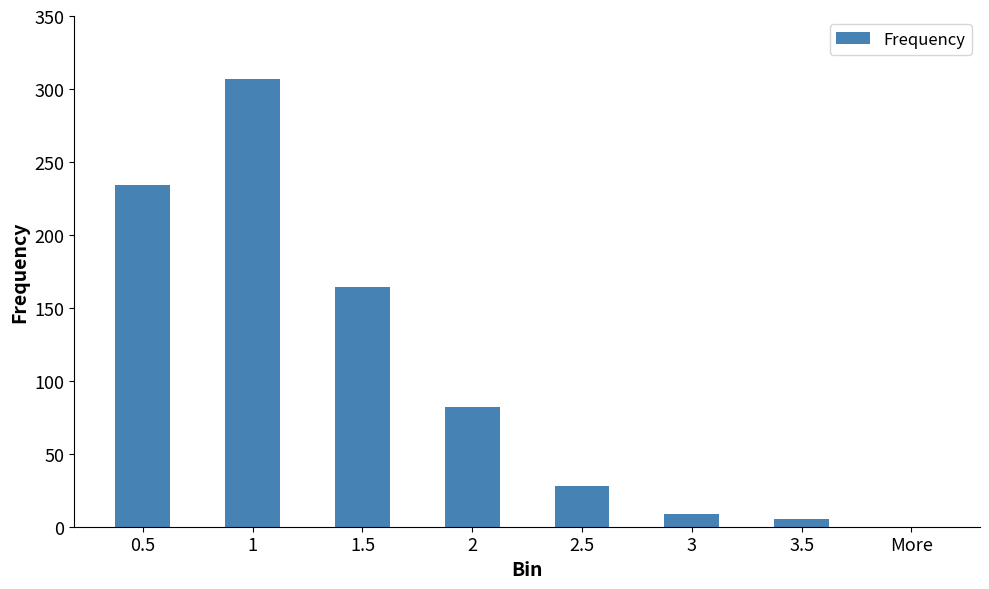

Reading left to right, list all the values displayed in this chart.

234	307	164	82	28	9	5	0